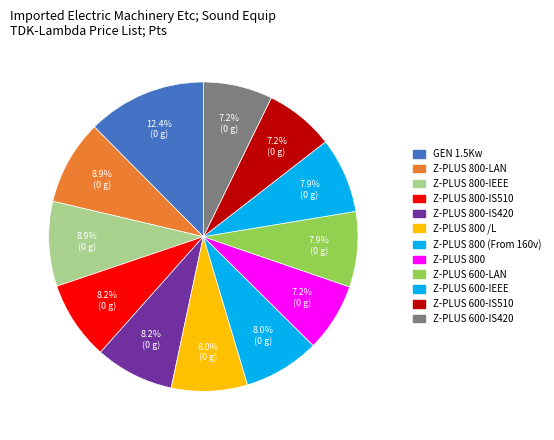

To the nearest percent, what percentage of the pie is Z-PLUS 800-IEEE?

9%